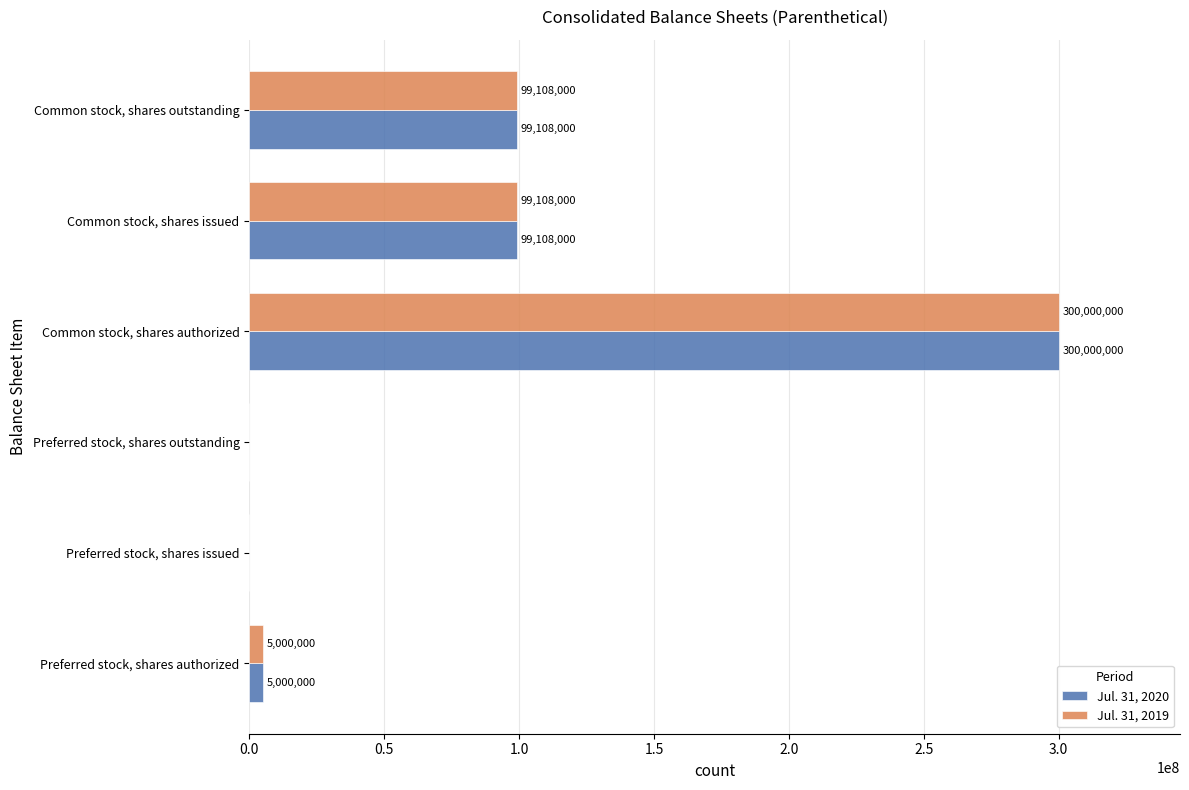

At which category is the sum across all series the highest?

Common stock, shares authorized